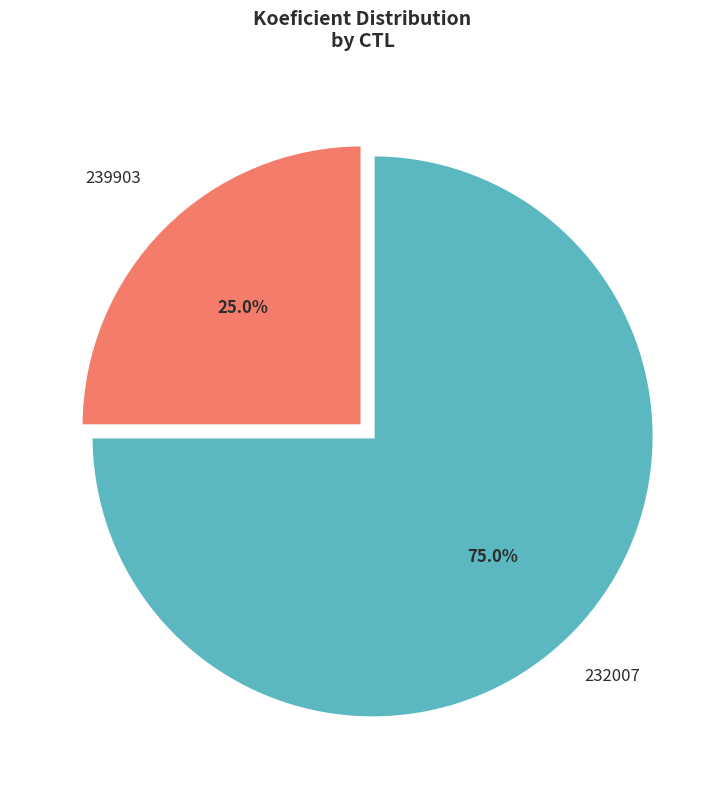

Is it true that 239903 is 25% of the pie?

True